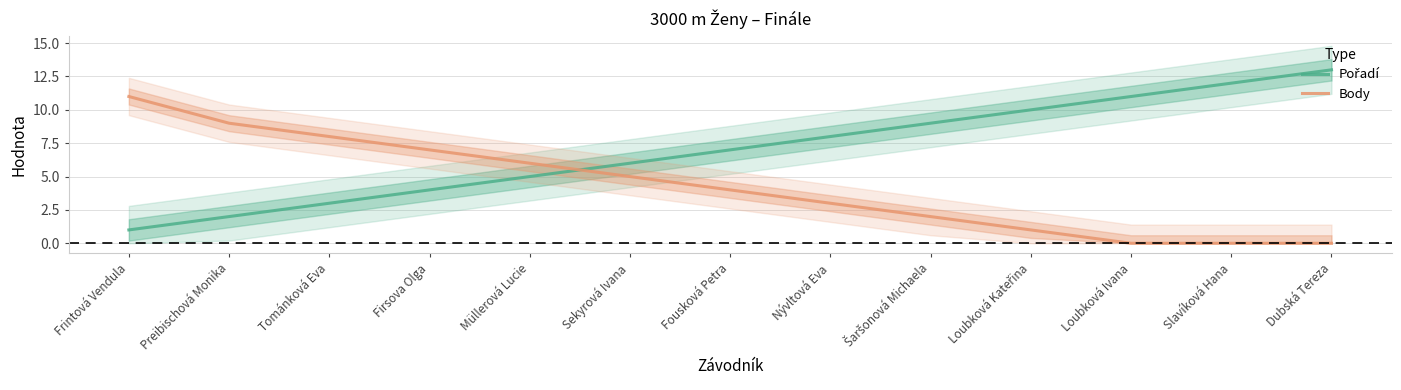

At how many categories does at least one series exceed 7?

9